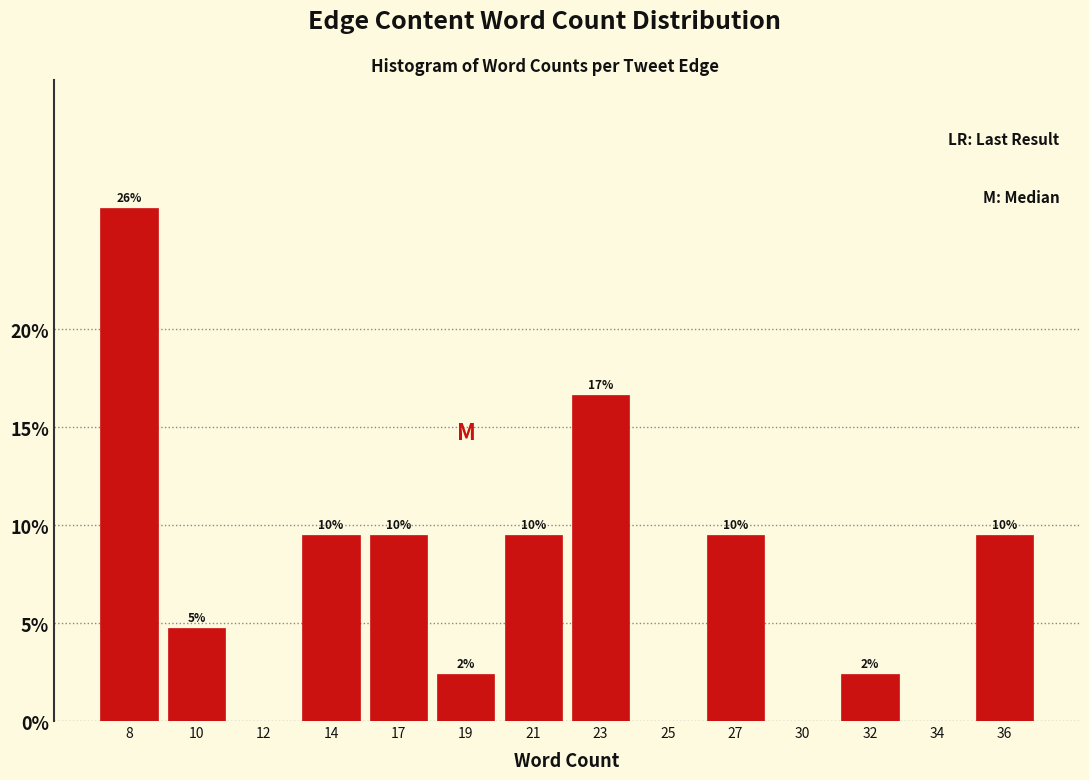

Are the bars horizontal?

No